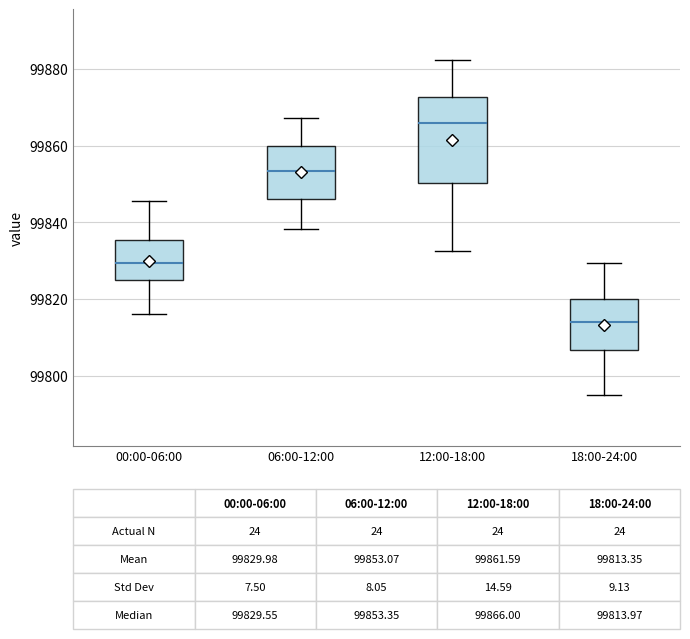

Which box's median line is the highest?

12:00-18:00